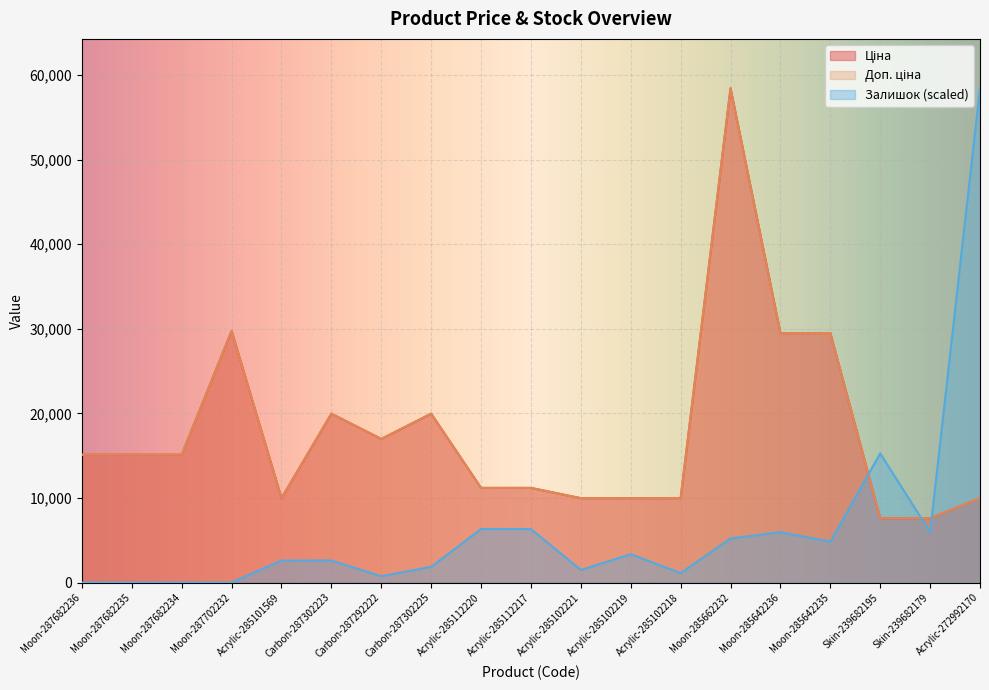

What is the approximate value of Ціна at Acrylic-285101569?

9975.0